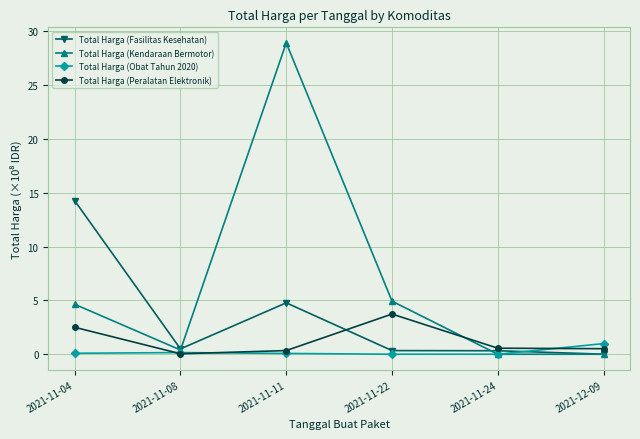

Is it true that Total Harga (Kendaraan Bermotor) equals 0.0 at 2021-11-24?

True